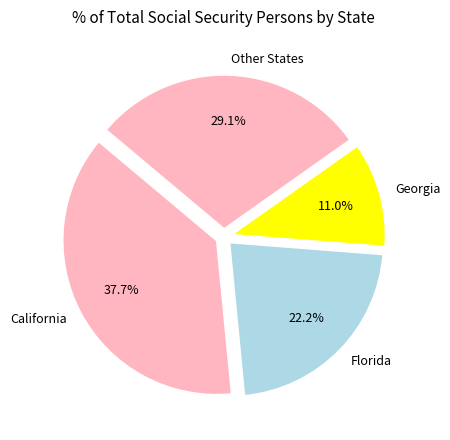

Which category has the smallest portion of the pie?

Georgia